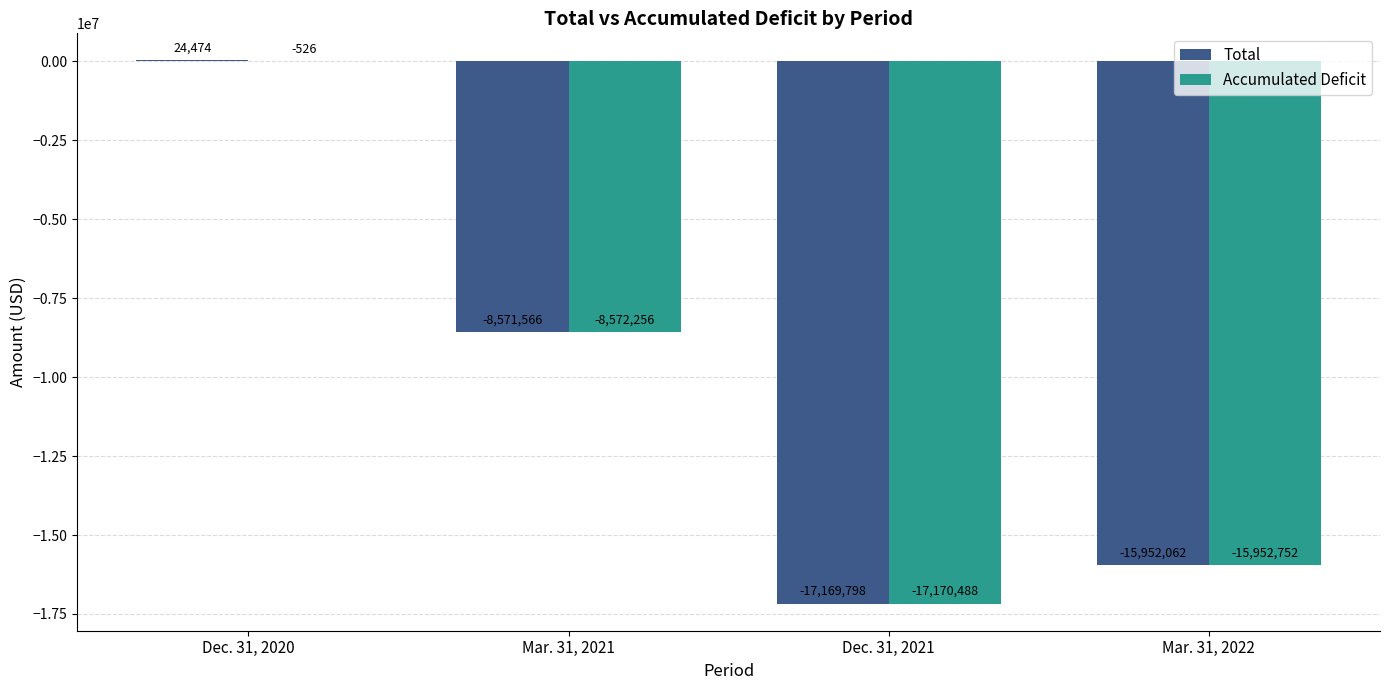

Which category has the highest value across all series?

Dec. 31, 2020